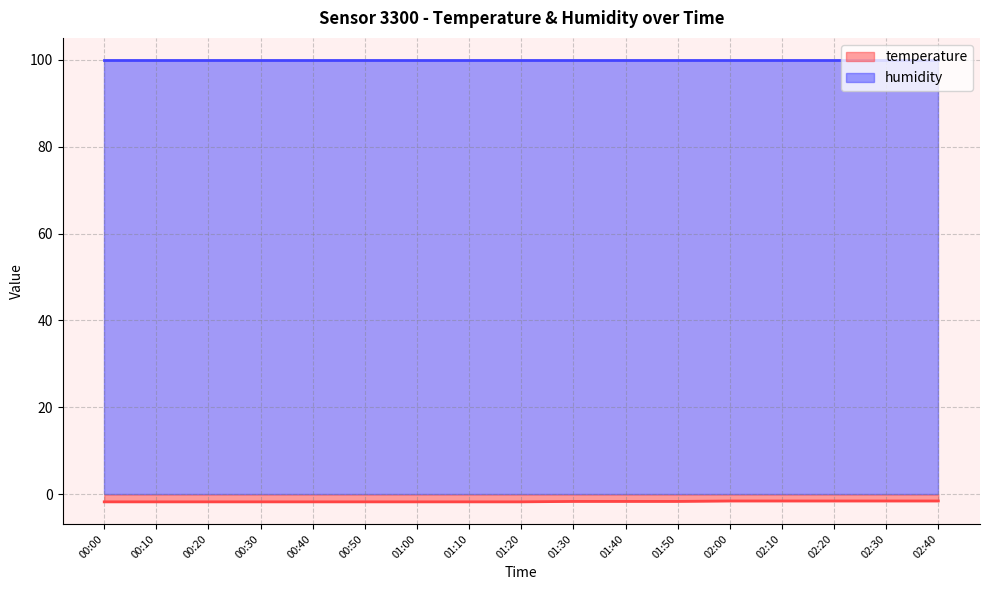

What is the difference between the maximum and second lowest values?

0.2